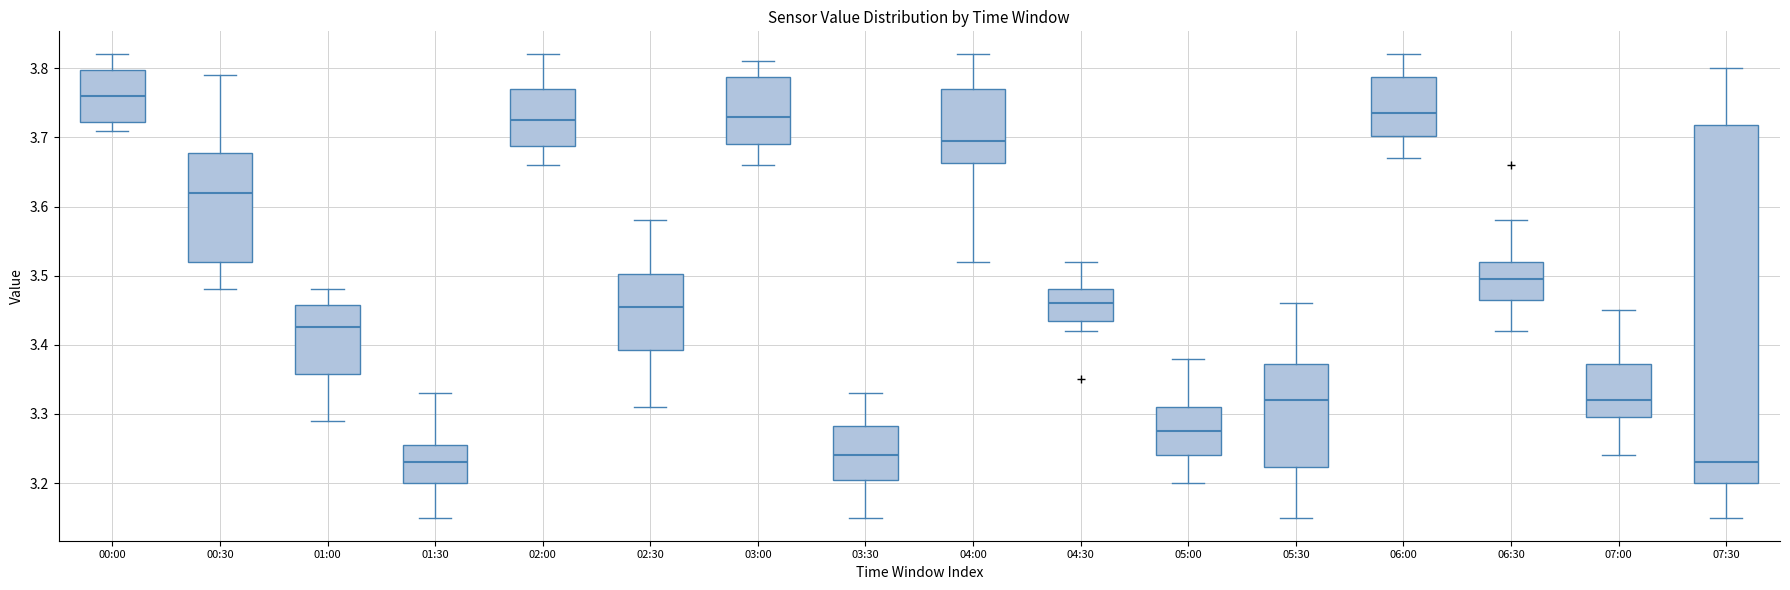

Which box is the tallest, from its lower edge to its upper edge?

07:30